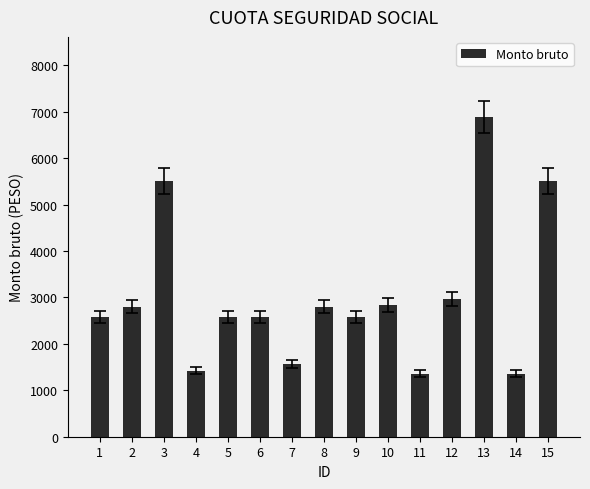

What is the difference between the values at 2 and 3?

2713.1